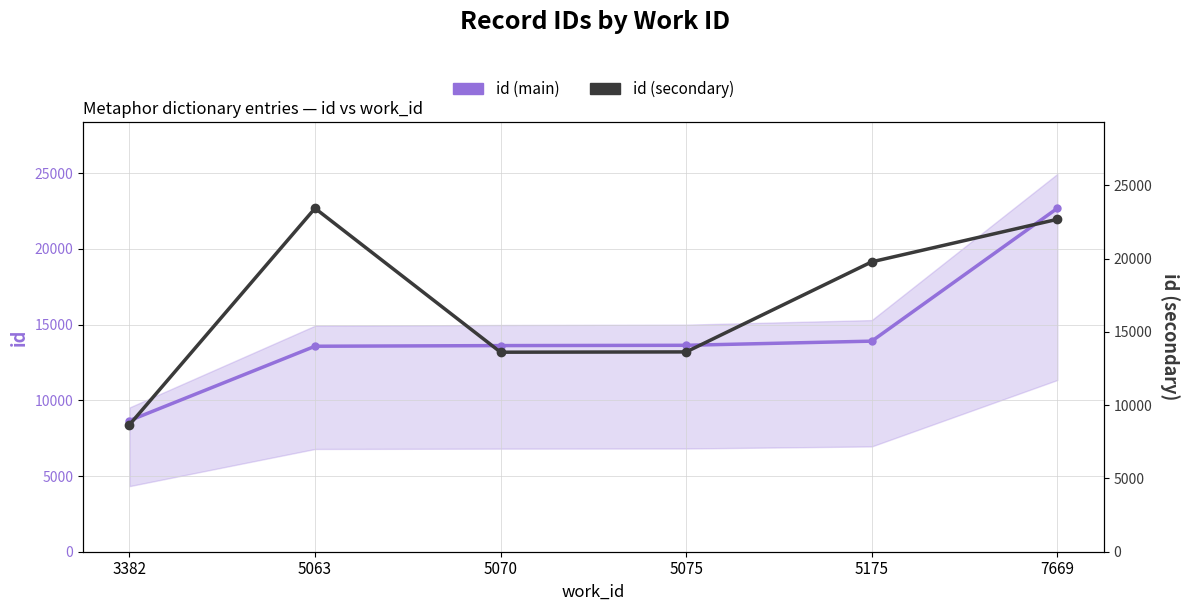

Which has a higher value, 5063 or 7669?

7669